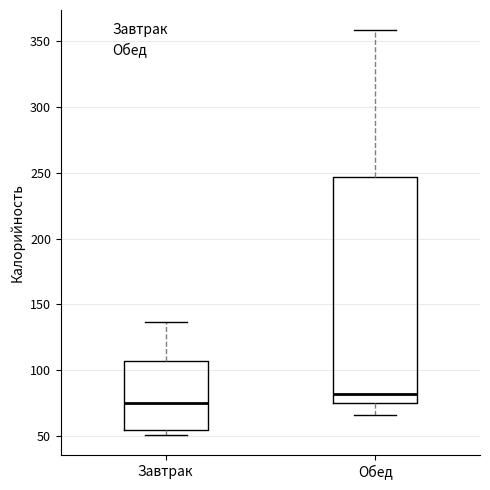

Which box is the tallest, from its lower edge to its upper edge?

Обед